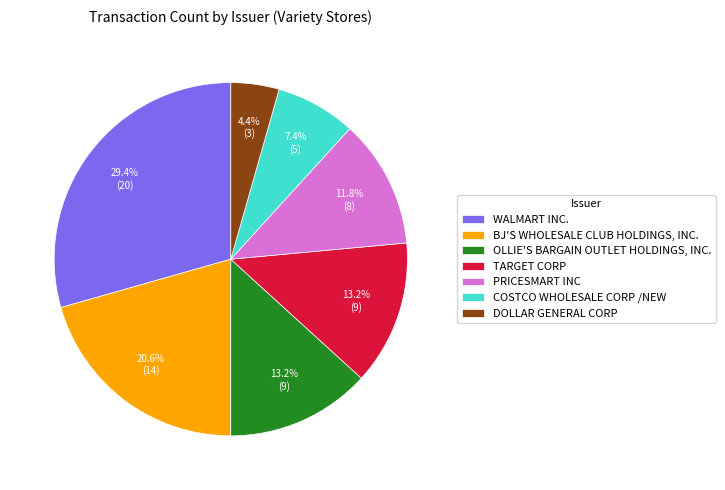

How many slices are in this pie chart?

7